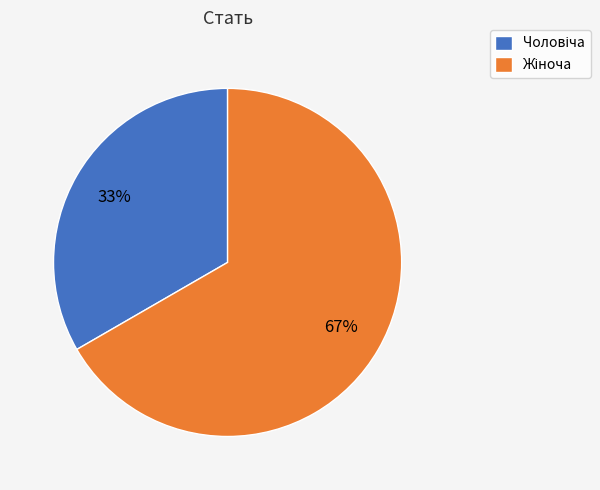

Does any single category account for the majority?

Yes